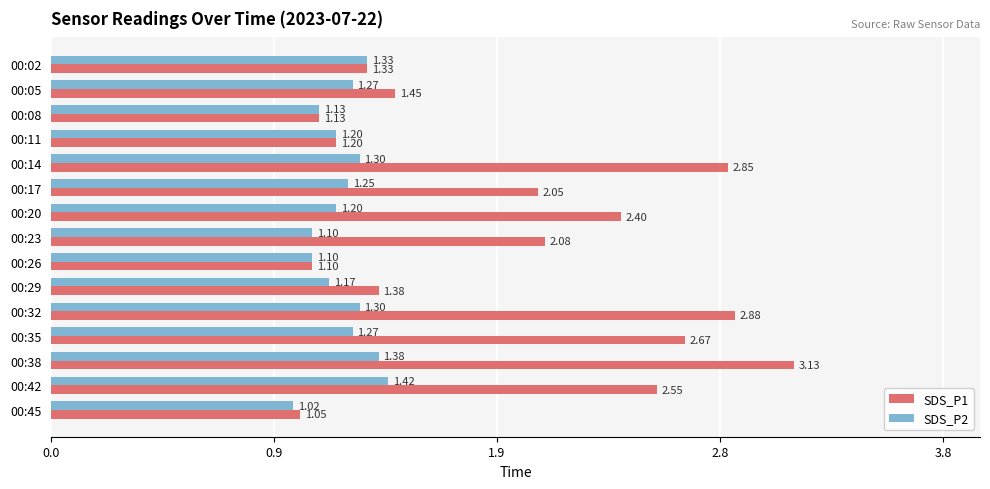

Reading right to left, what are all the values shown in this chart?

SDS_P1: 1.1	2.5	3.1	2.7	2.9	1.4	1.1	2.1	2.4	2.0	2.9	1.2	1.1	1.4	1.3
SDS_P2: 1.0	1.4	1.4	1.3	1.3	1.2	1.1	1.1	1.2	1.2	1.3	1.2	1.1	1.3	1.3